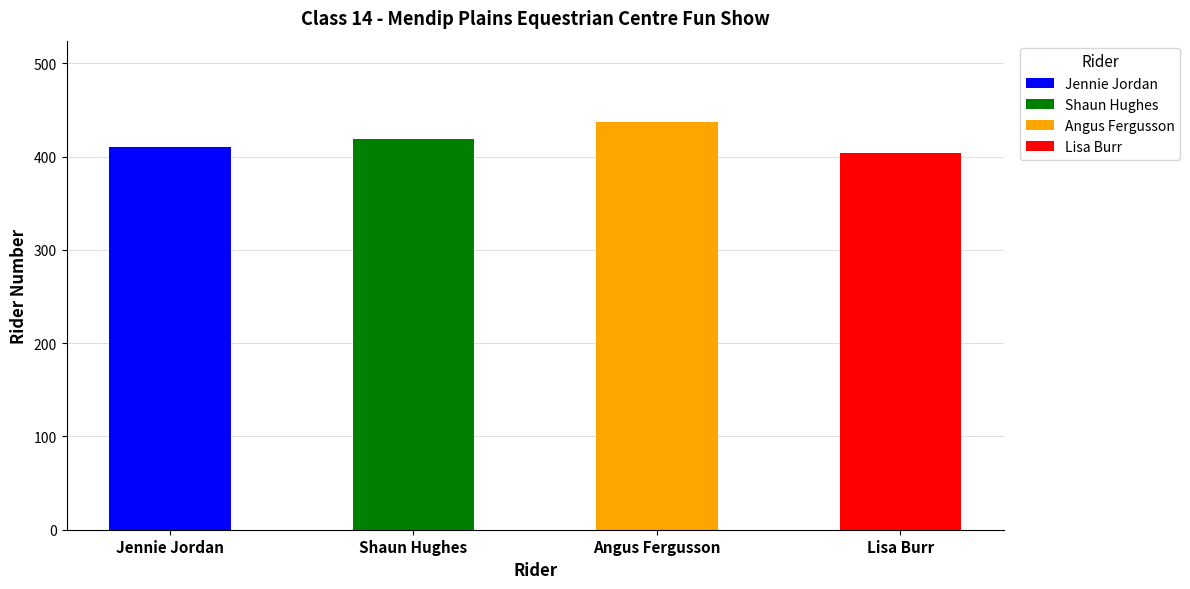

Rank the categories by value from lowest to highest.

Lisa Burr, Jennie Jordan, Shaun Hughes, Angus Fergusson